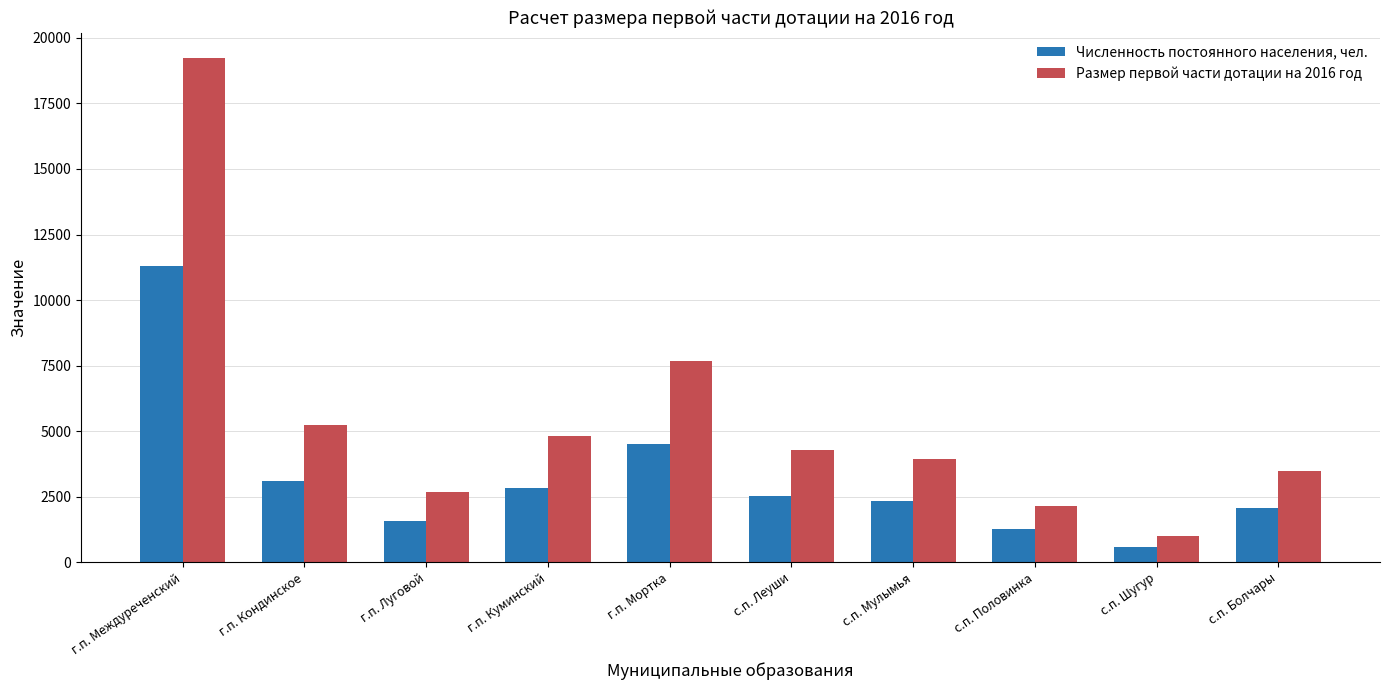

Does the chart contain any negative values?

No